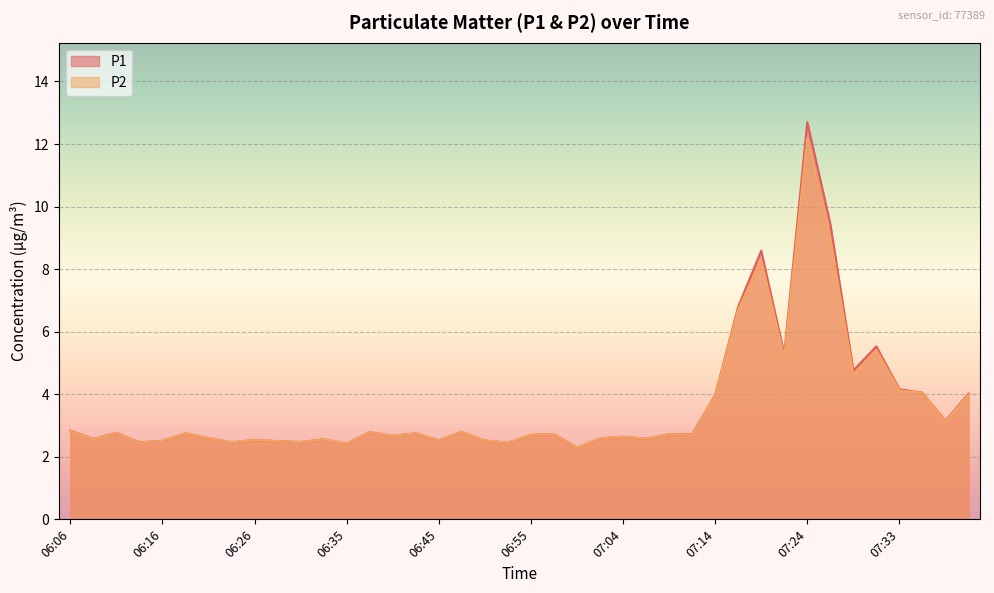

What position from the right is 06:59?

18